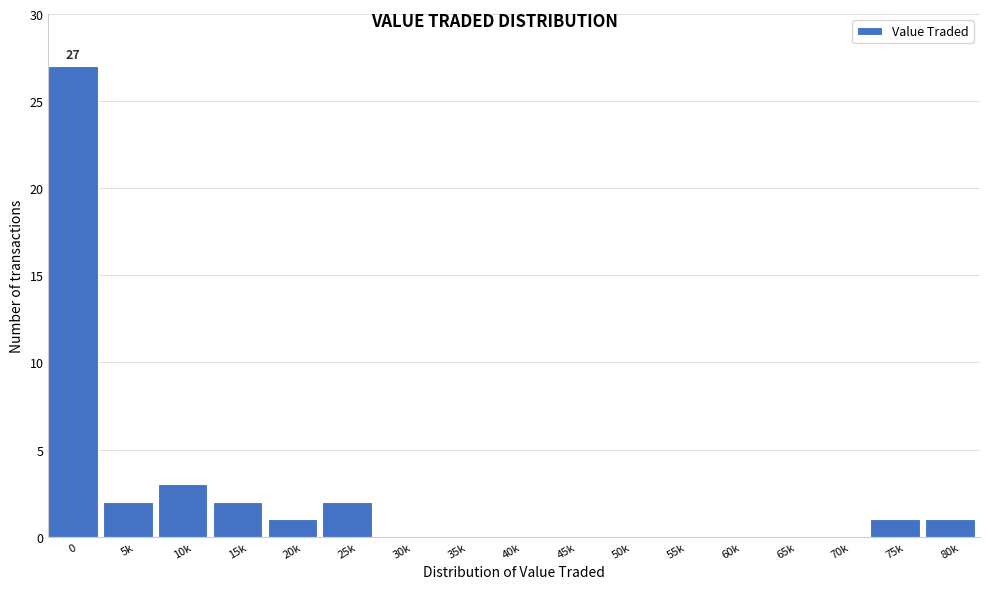

Reading right to left, what are all the values shown in this chart?

80k=1	75k=1	70k=0	65k=0	60k=0	55k=0	50k=0	45k=0	40k=0	35k=0	30k=0	25k=2	20k=1	15k=2	10k=3	5k=2	0=27